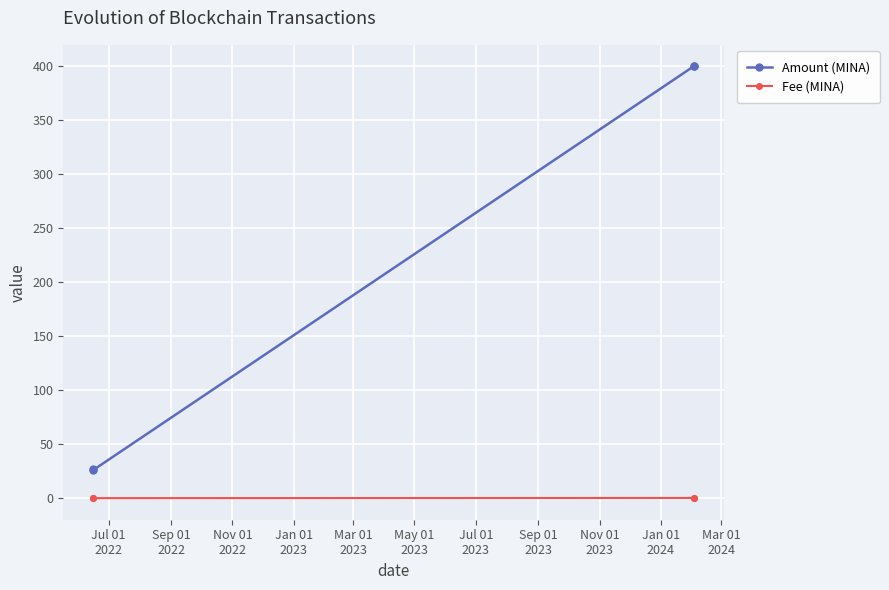

What is the sum of all Amount (MINA) values?

853.2